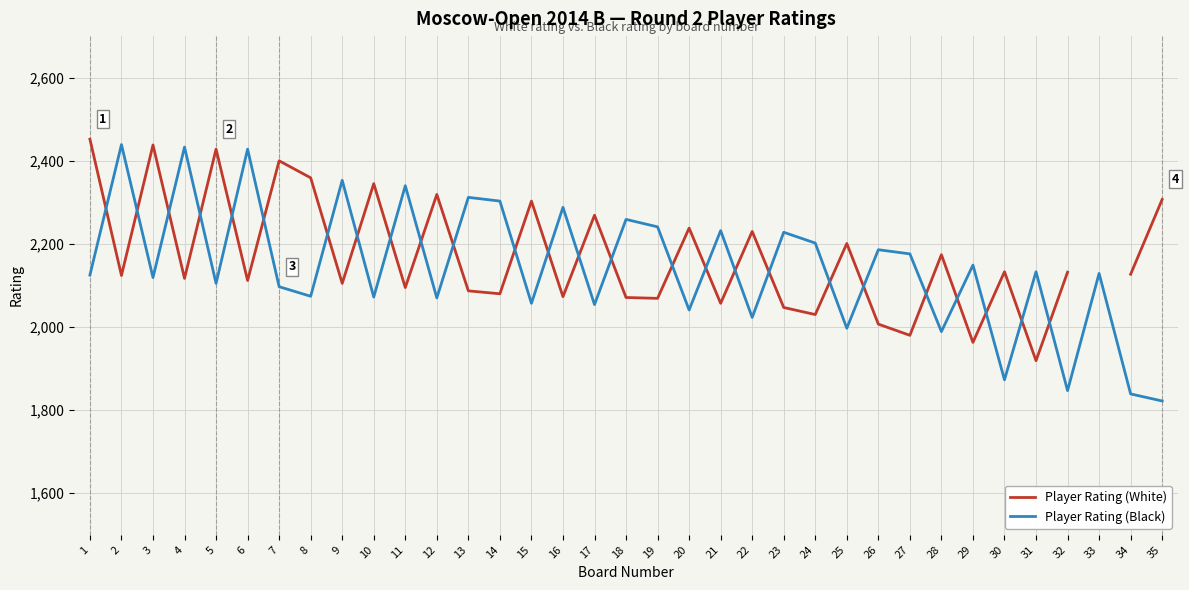

What is the difference between the second highest and second lowest values in the Player Rating (Black) series?

594